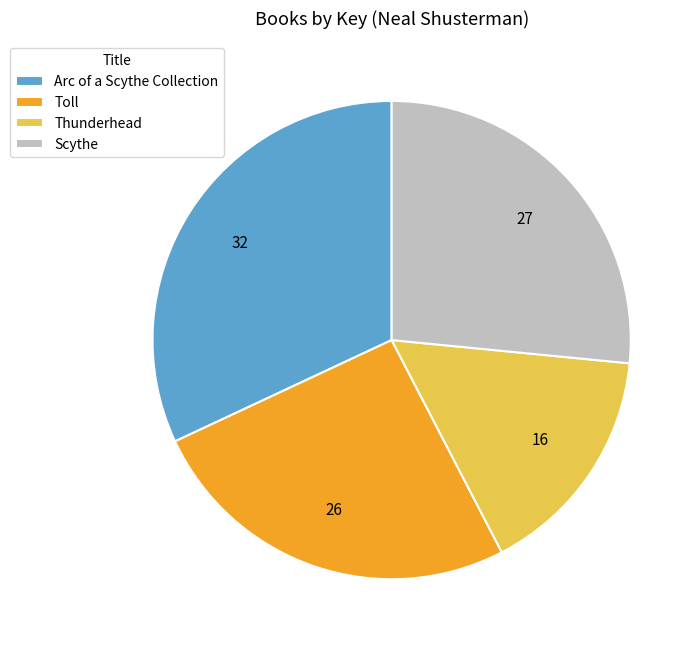

Is it true that Toll is 26% of the pie?

True